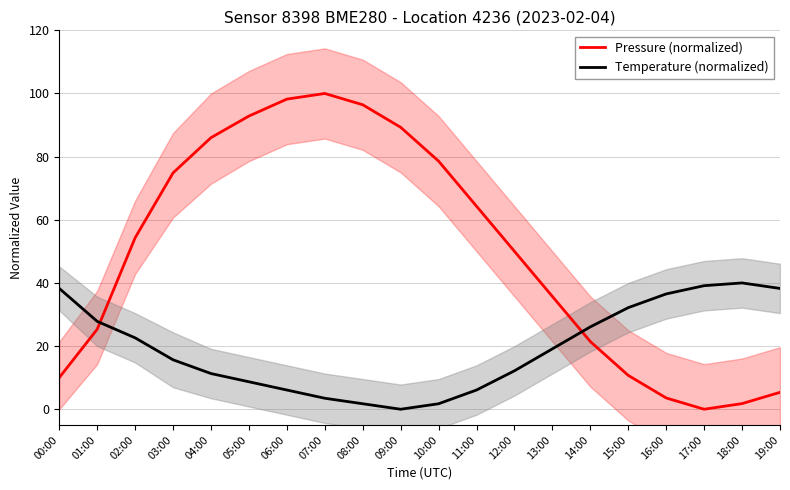

Is it true that Temperature (normalized) equals 3.1 at 05:00?

False